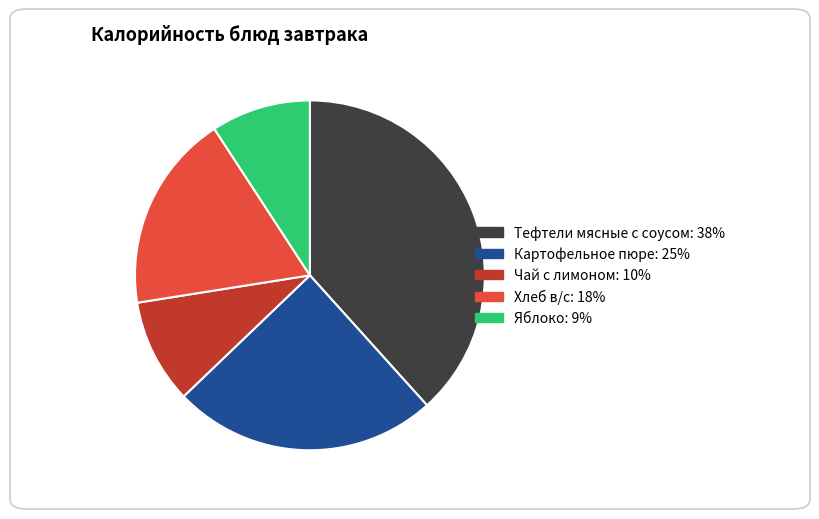

What is the ratio of the value at Картофельное пюре to the value at Тефтели мясные с соусом?

0.6